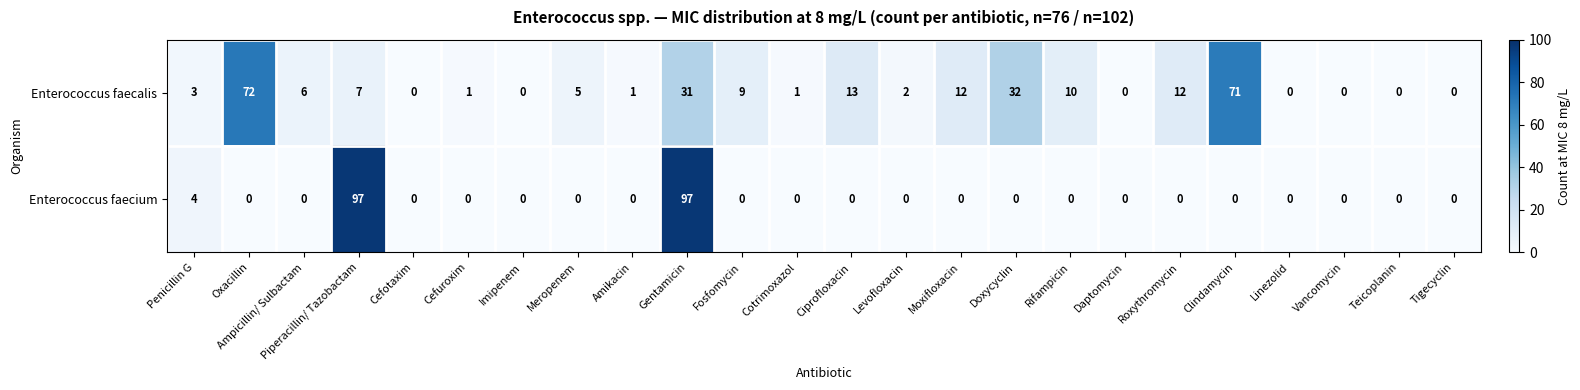

List the series in order of their peak value, highest first.

Enterococcus faecium, Enterococcus faecalis